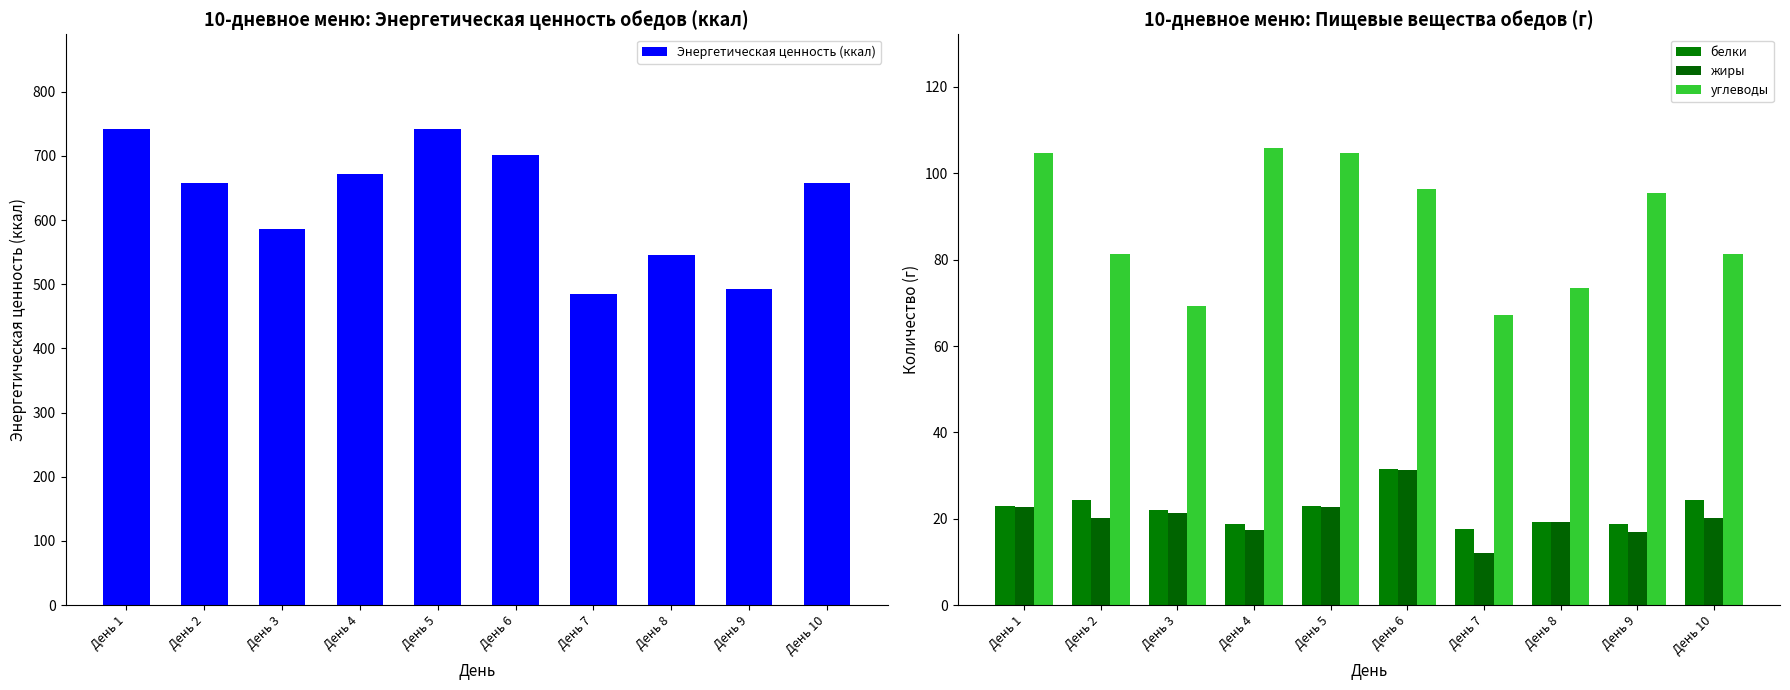

Is it true that белки equals 19.3 at День 8?

True